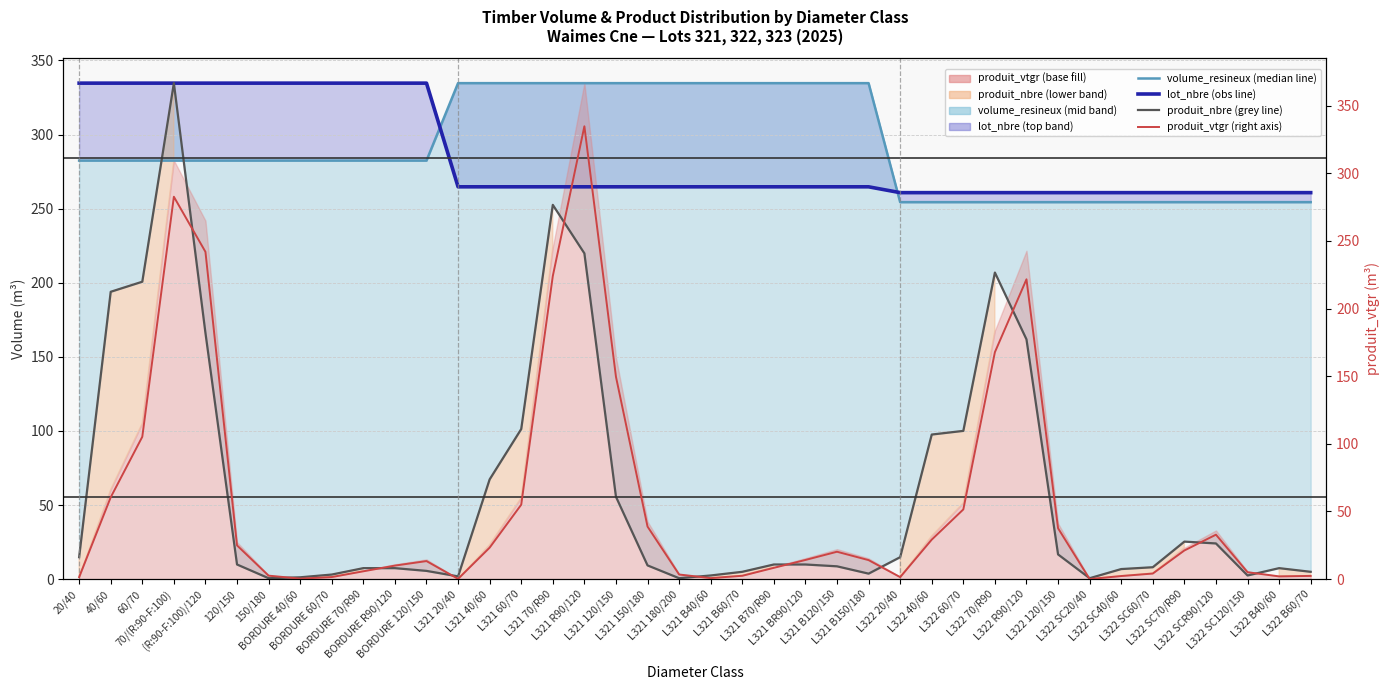

True or false: lot_nbre (obs line) and produit_nbre (grey line) cross at least once.

False